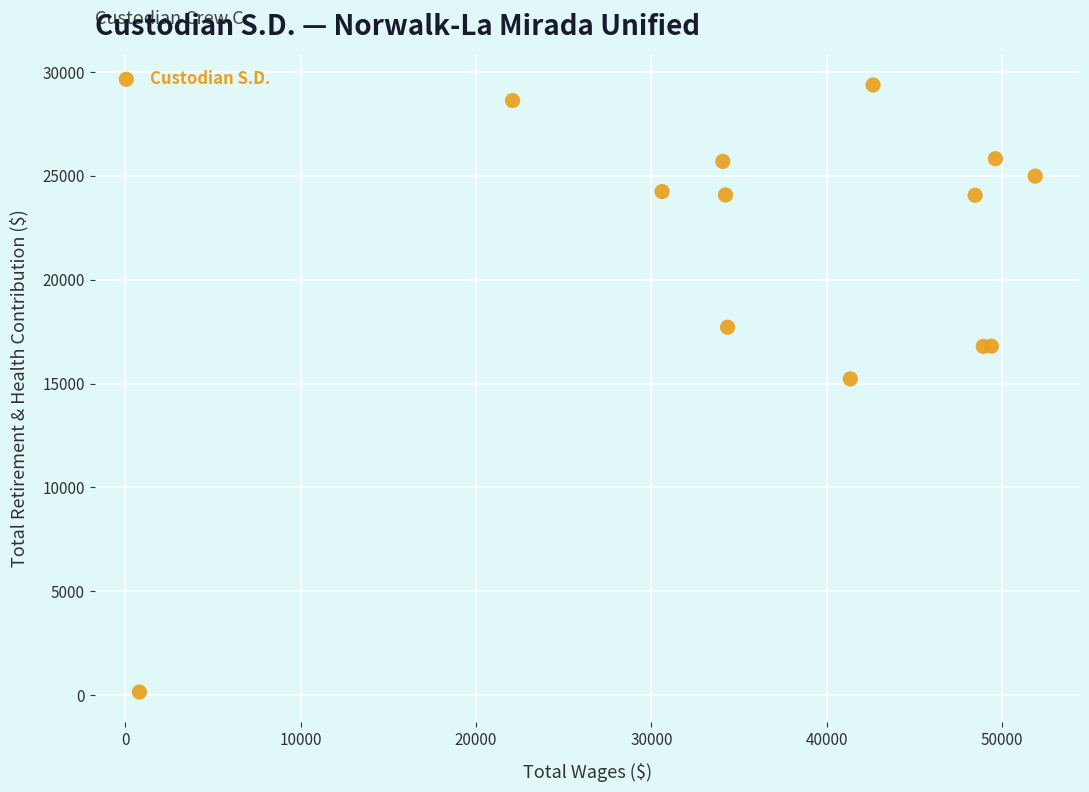

What Y value in the scatter plot is closest to 14762?

15224